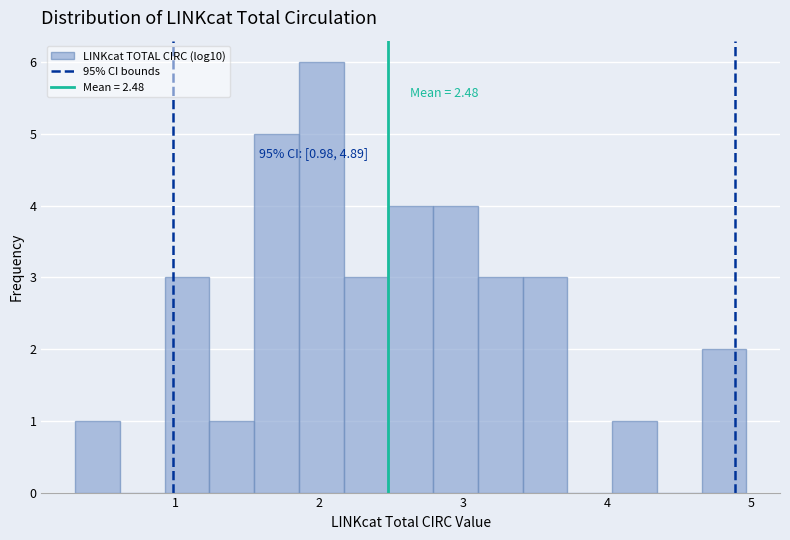

Read against the x-axis, roughly where is the centre of the tallest bar?

2.0